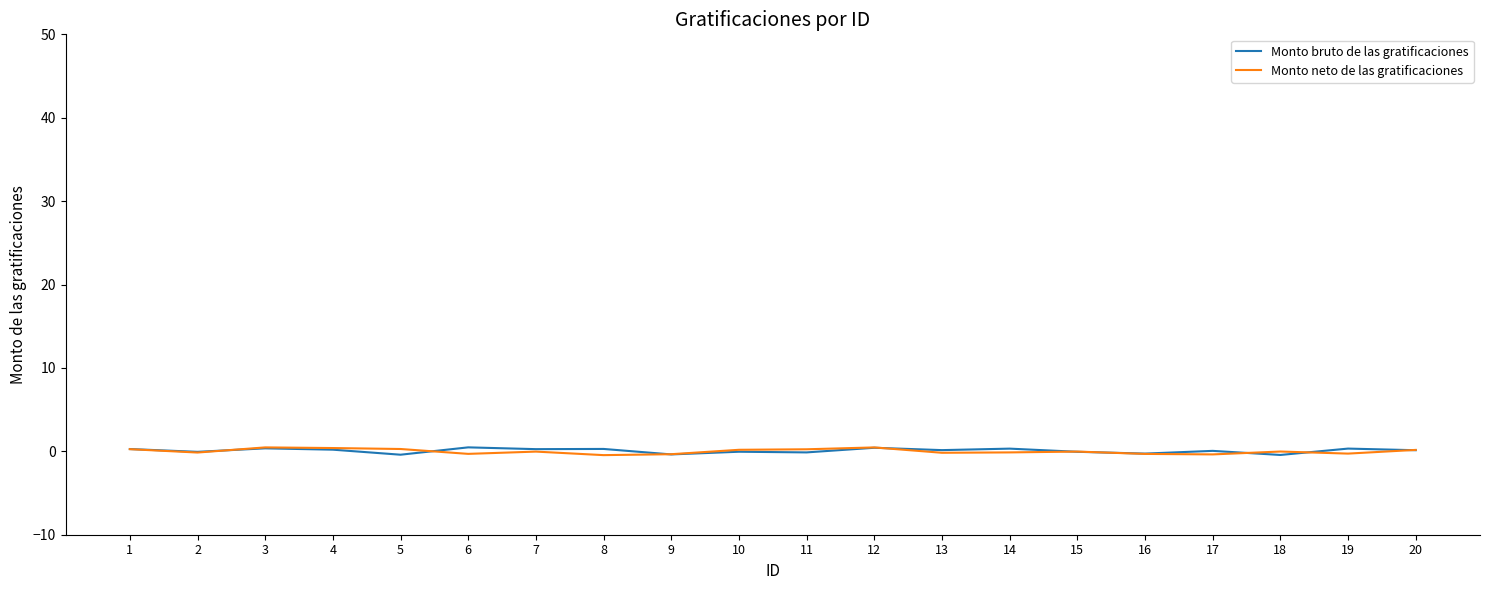

The Monto bruto de las gratificaciones series shows 0.2 at 4. True or false?

True